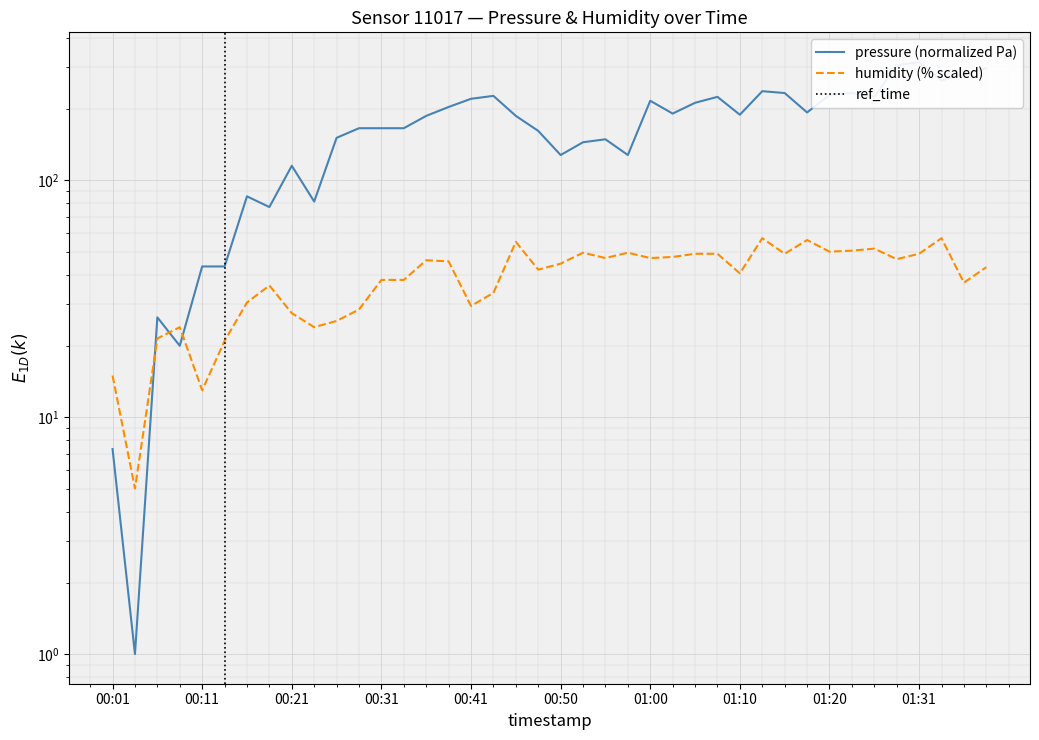

At which category does the data reach its first local peak?

00:06